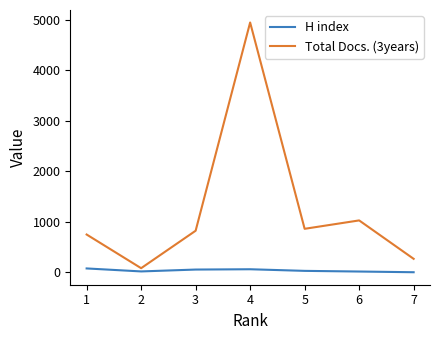

Is this an area chart (filled region under the line)?

No